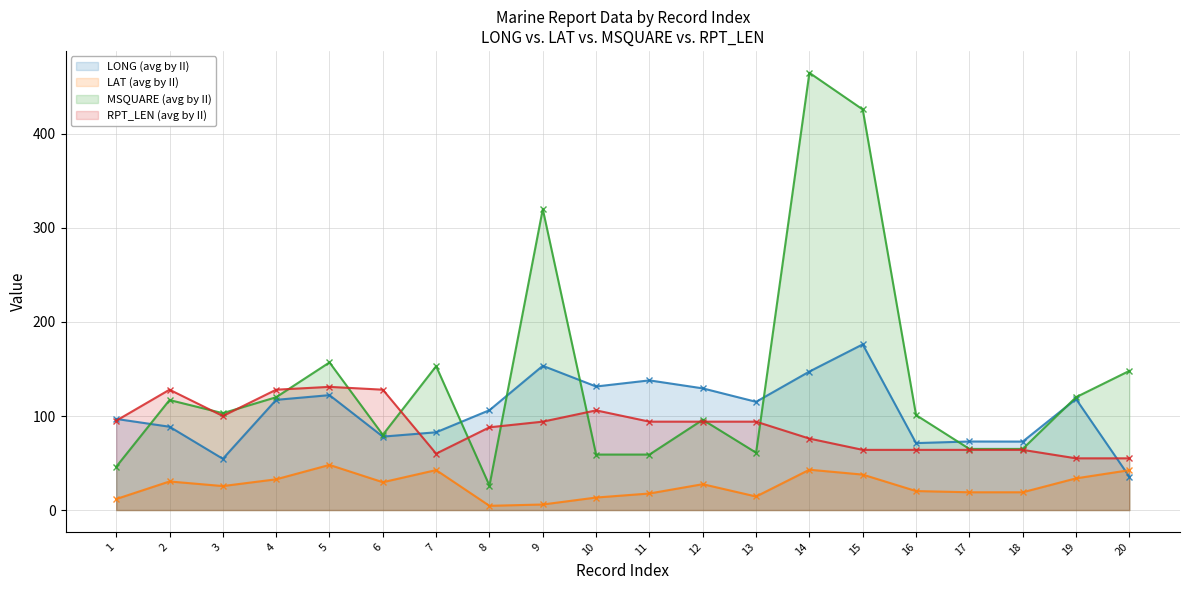

Which series changed the most between 11 and 20?

LONG (avg by II)